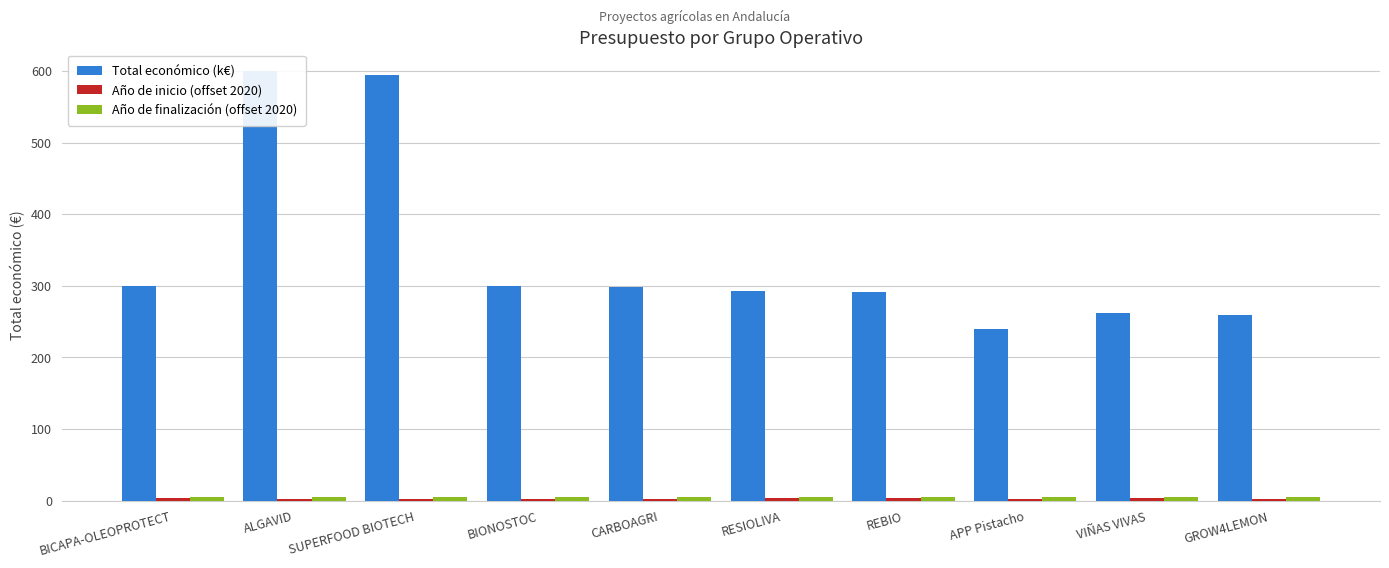

What position from the left is CARBOAGRI?

5